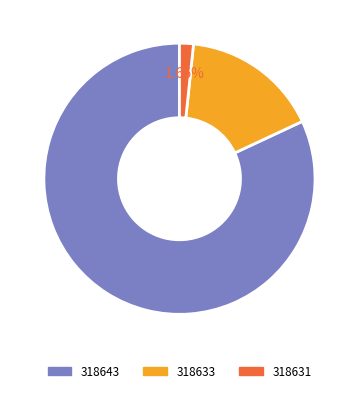

Count the number of slices in the pie.

3